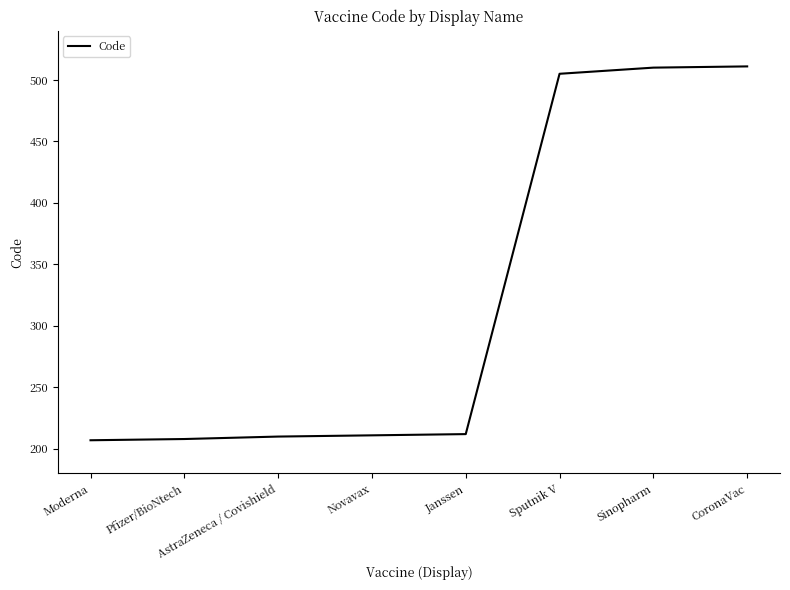

The value at Sinopharm is 510. True or false?

True